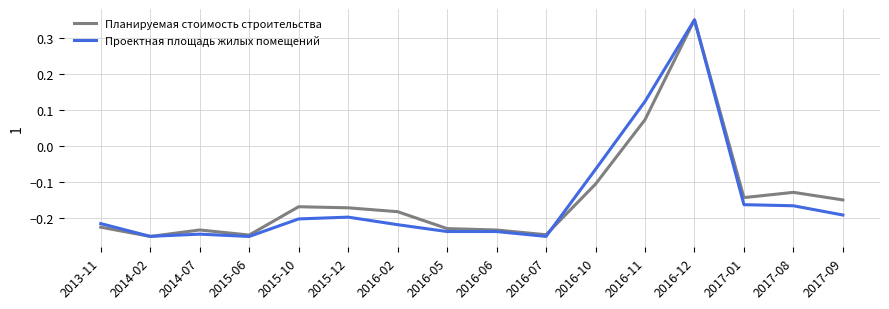

What are all the series names shown in the legend?

Планируемая стоимость строительства, Проектная площадь жилых помещений